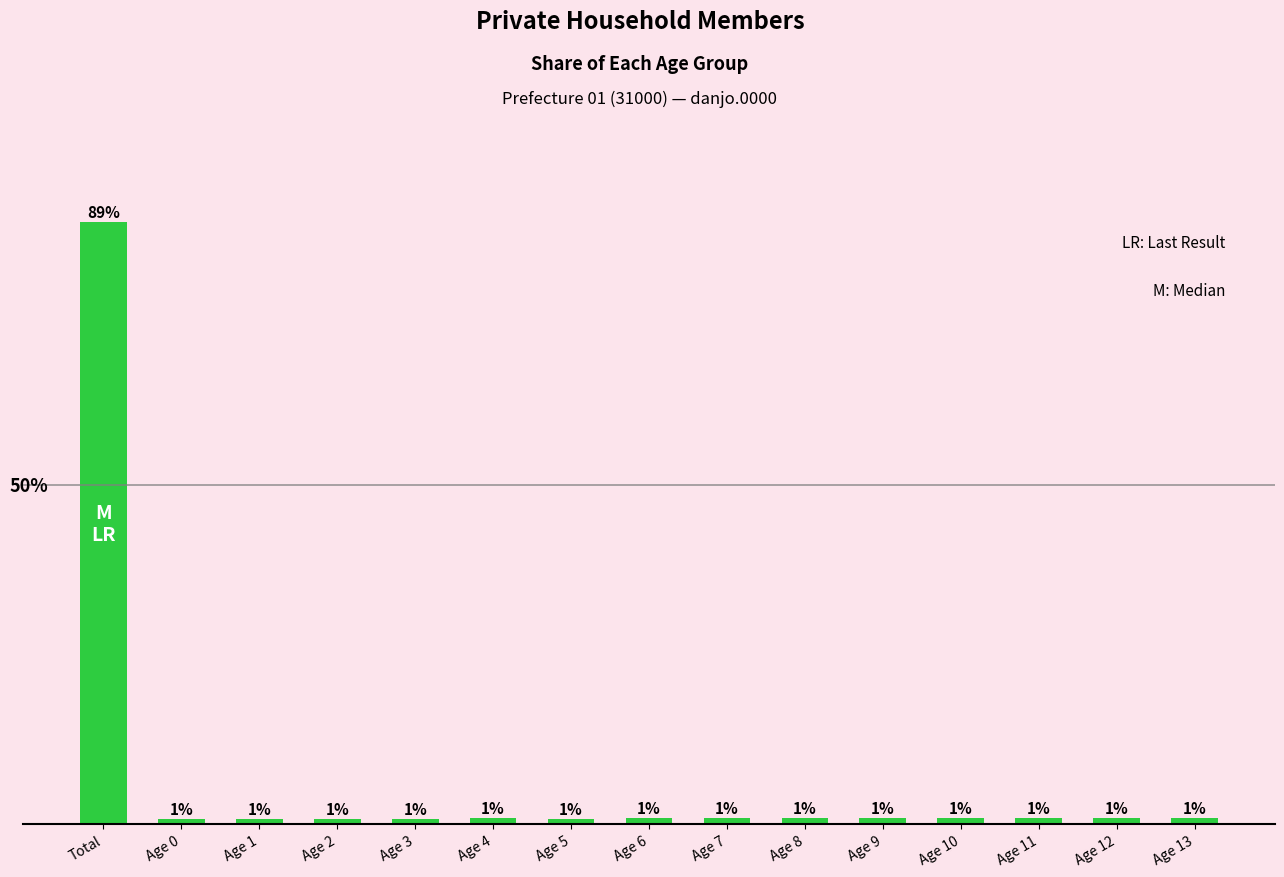

Does the chart contain any negative values?

No